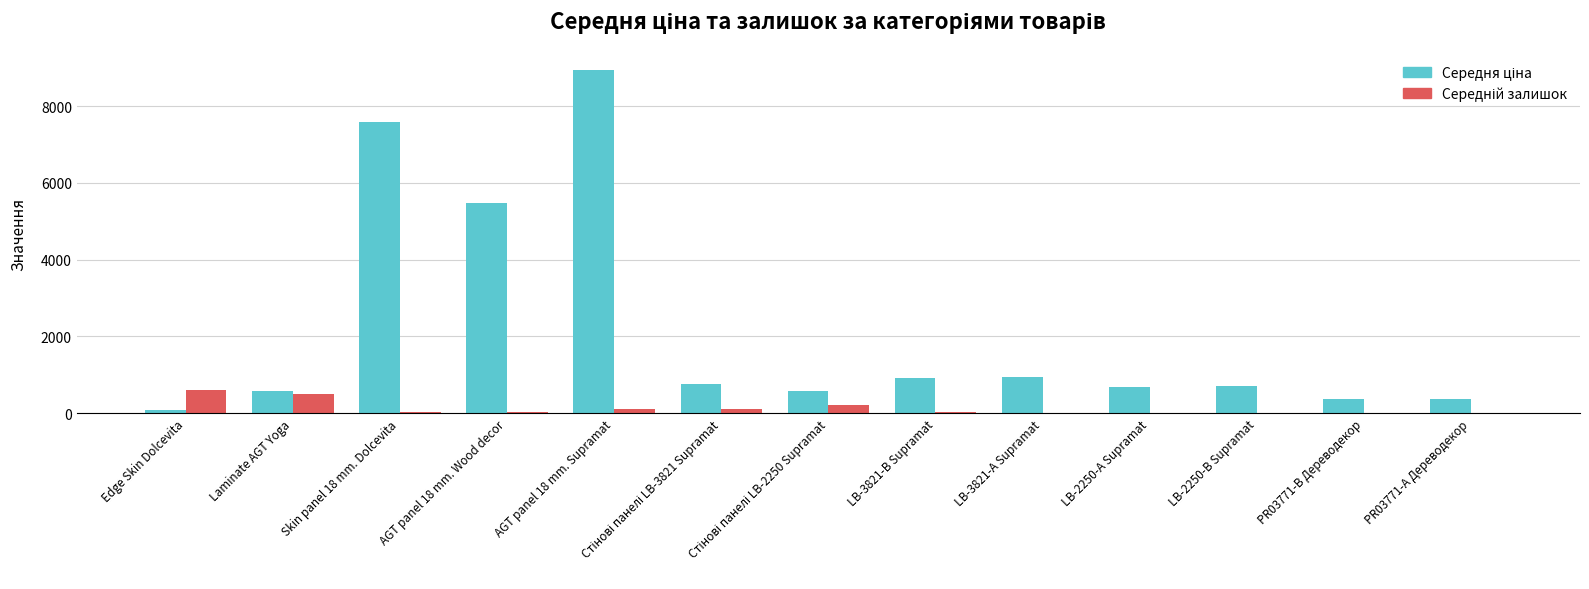

What is the greatest value displayed?

8934.1